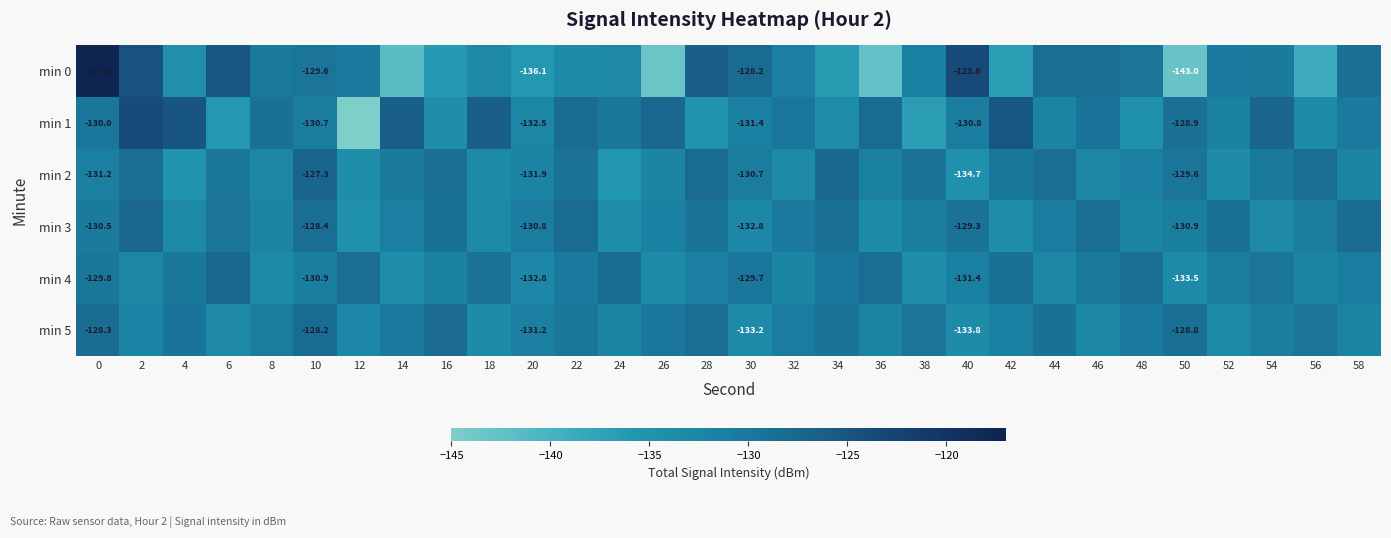

What is the sum of all min 1 values?

-3924.2